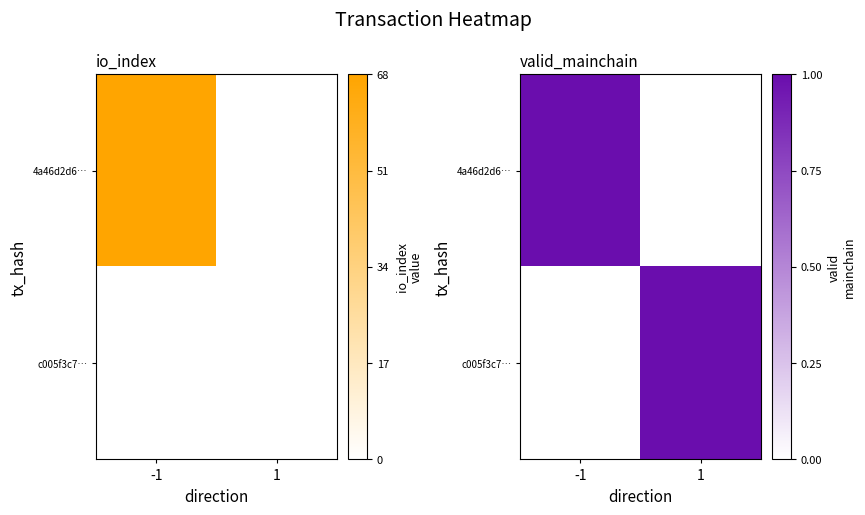

Between value and io_index, which is larger?

io_index